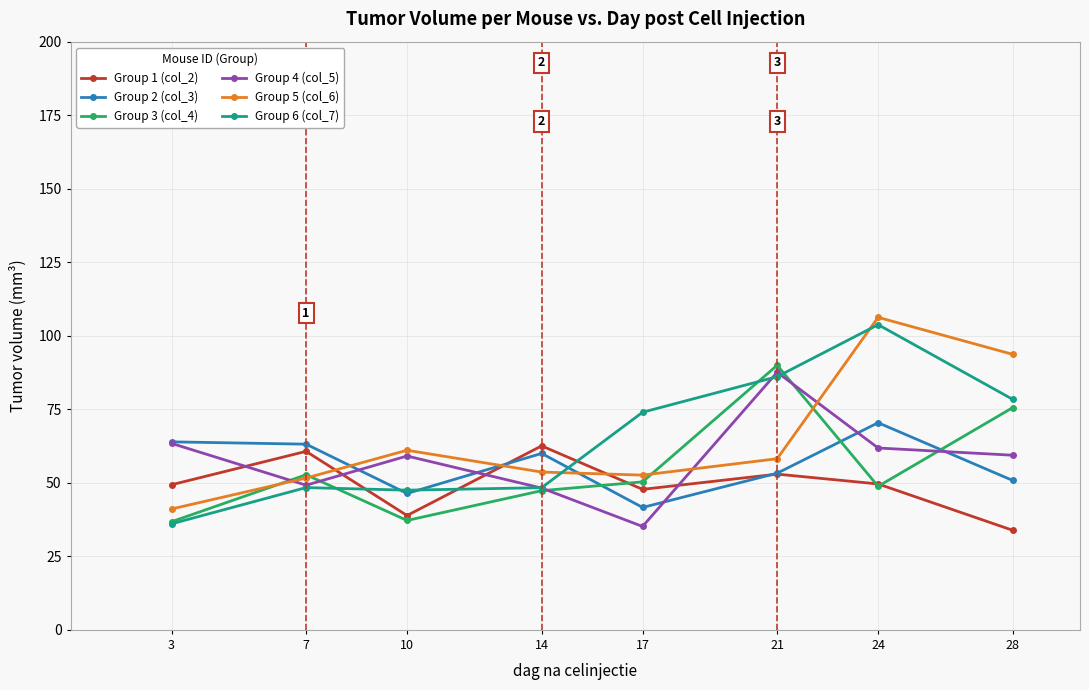

The value of Group 1 (col_2) at 28 is 33.9. True or false?

True